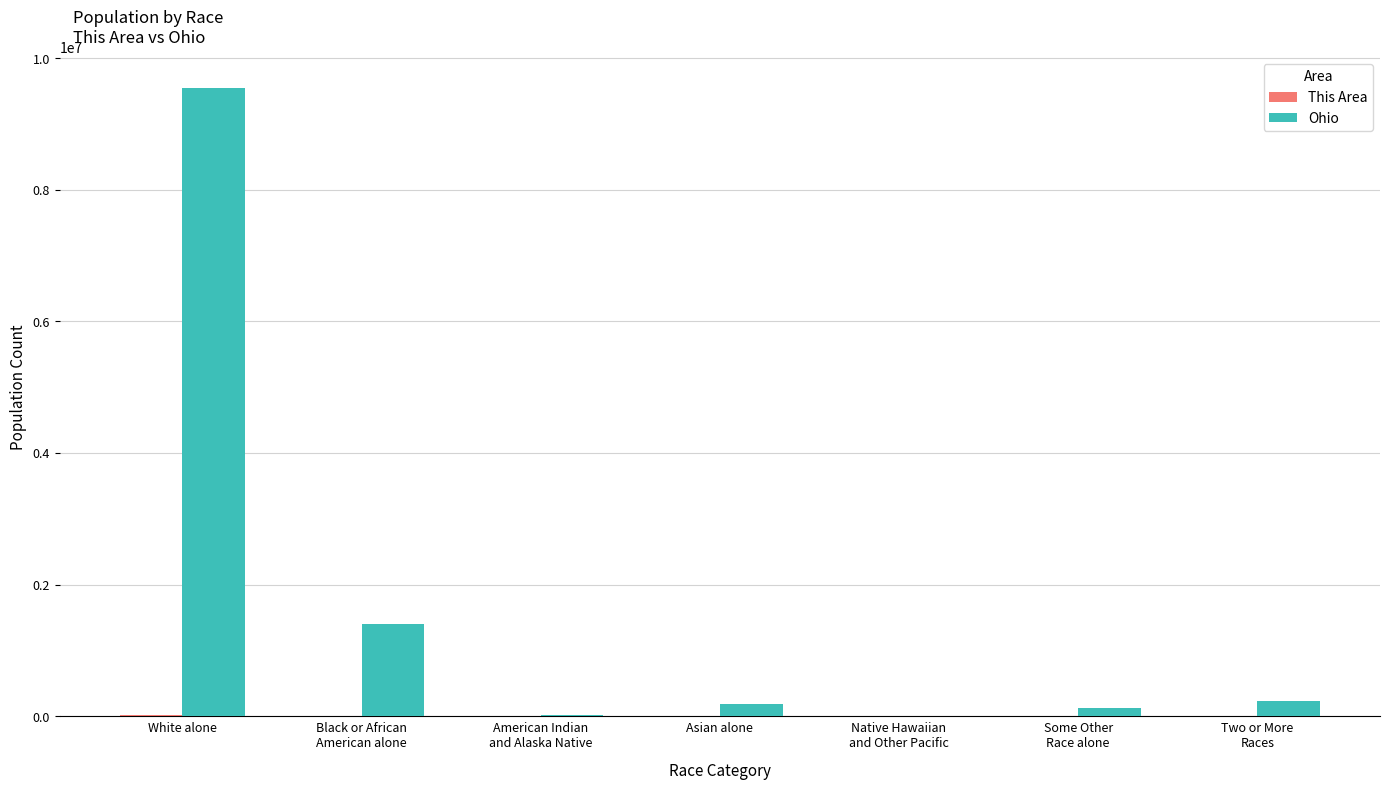

Which category has the highest value across all series?

White alone